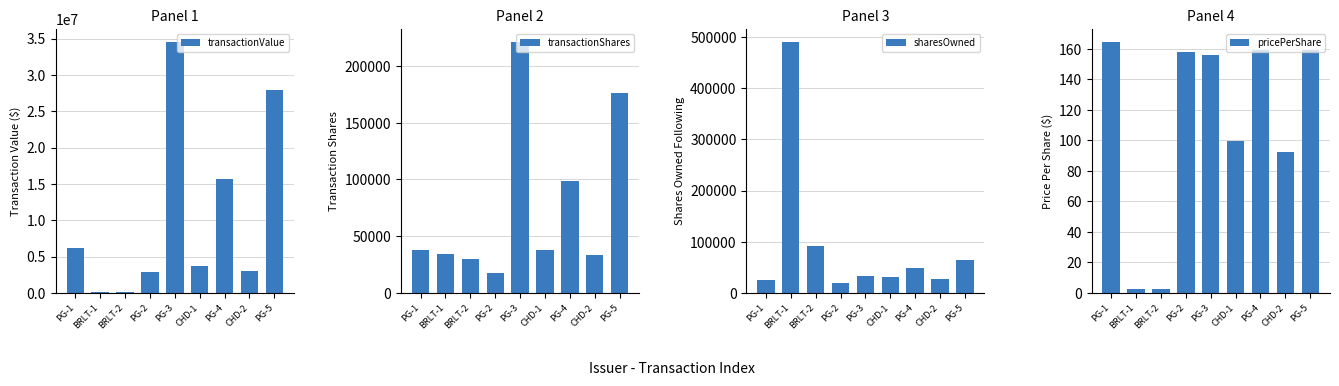

What is the greatest value displayed?

34586503.0